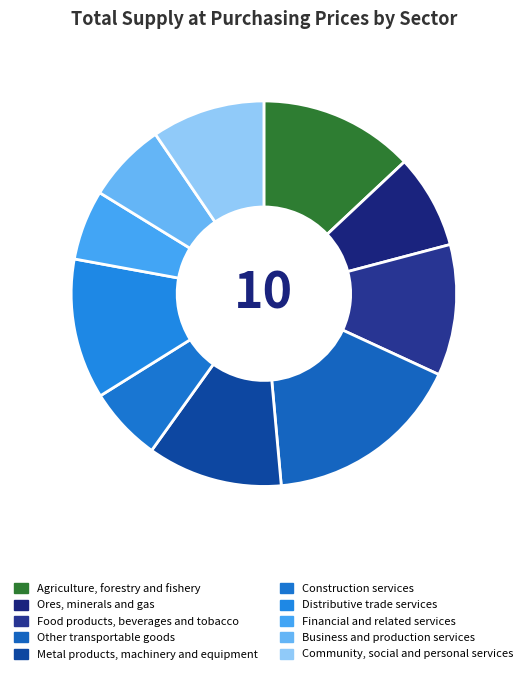

How many segments does this pie chart have?

10